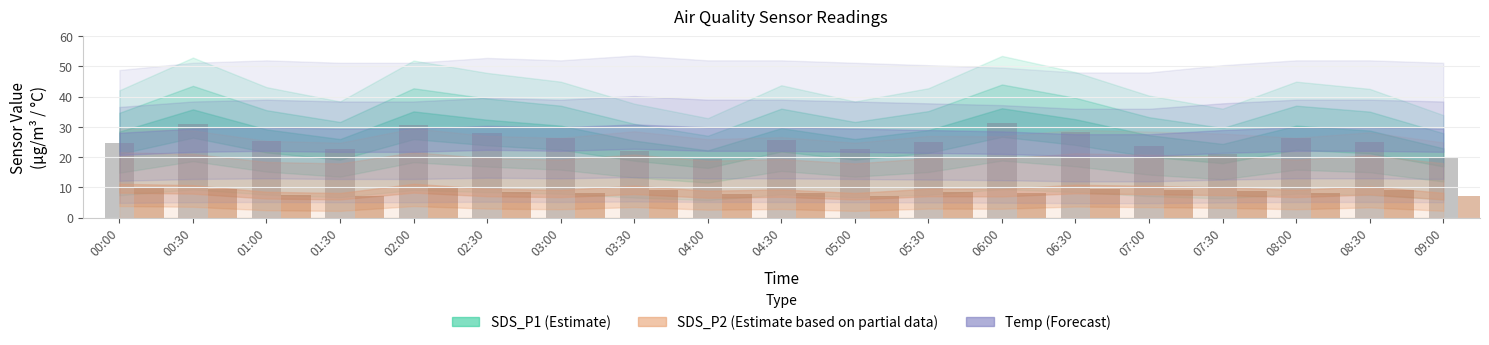

What is the value of the SDS_P1 bar at the 11th from the left?

22.6